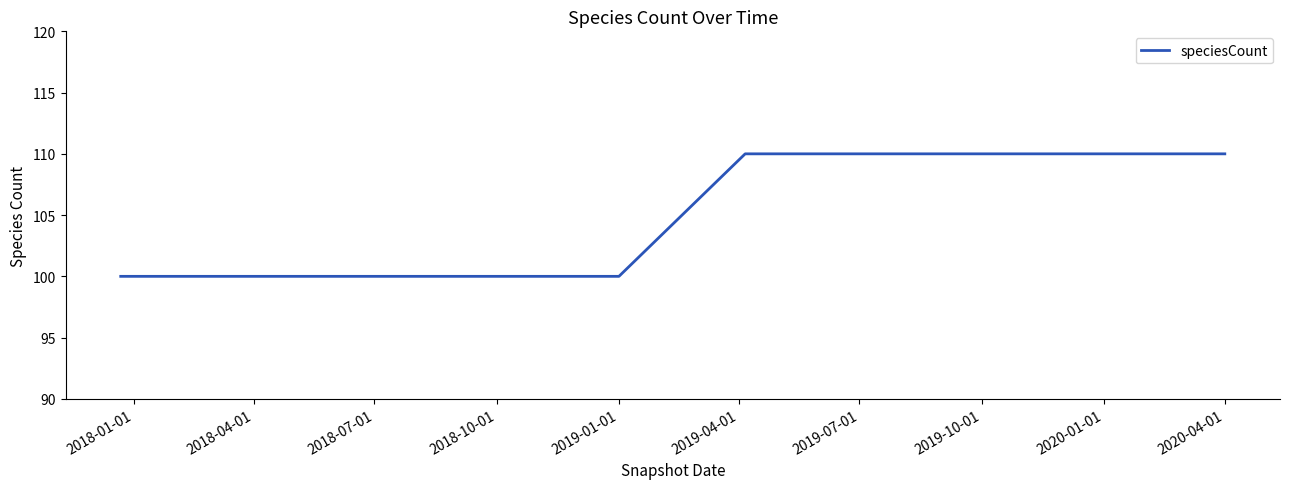

What is the greatest value displayed?

110